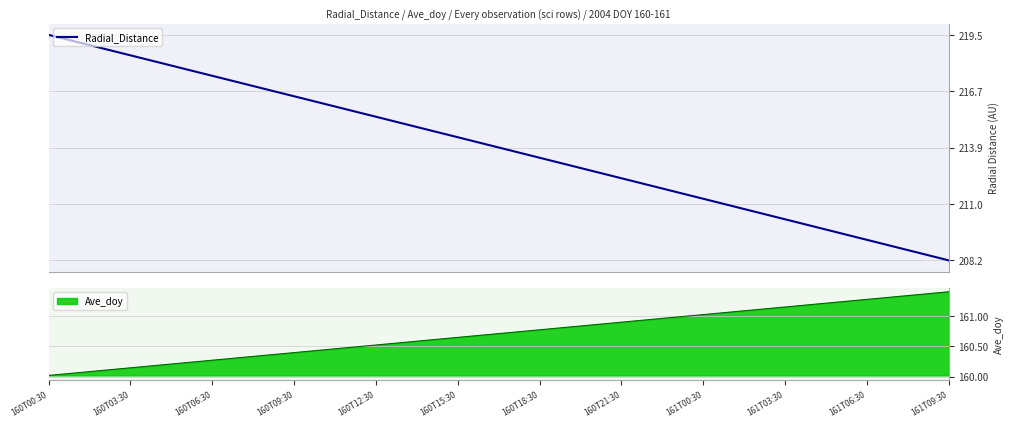

Where does the data first go above 214?

160T00:30